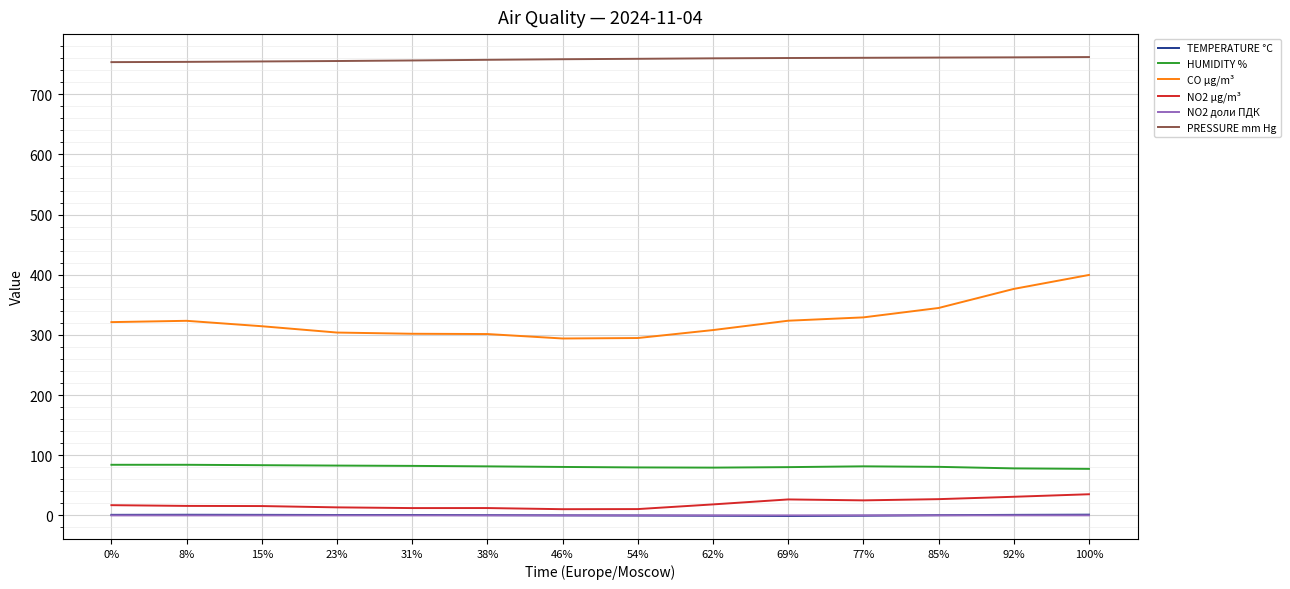

What are all the series names shown in the legend?

TEMPERATURE °C, HUMIDITY %, CO µg/m³, NO2 µg/m³, NO2 доли ПДК, PRESSURE mm Hg